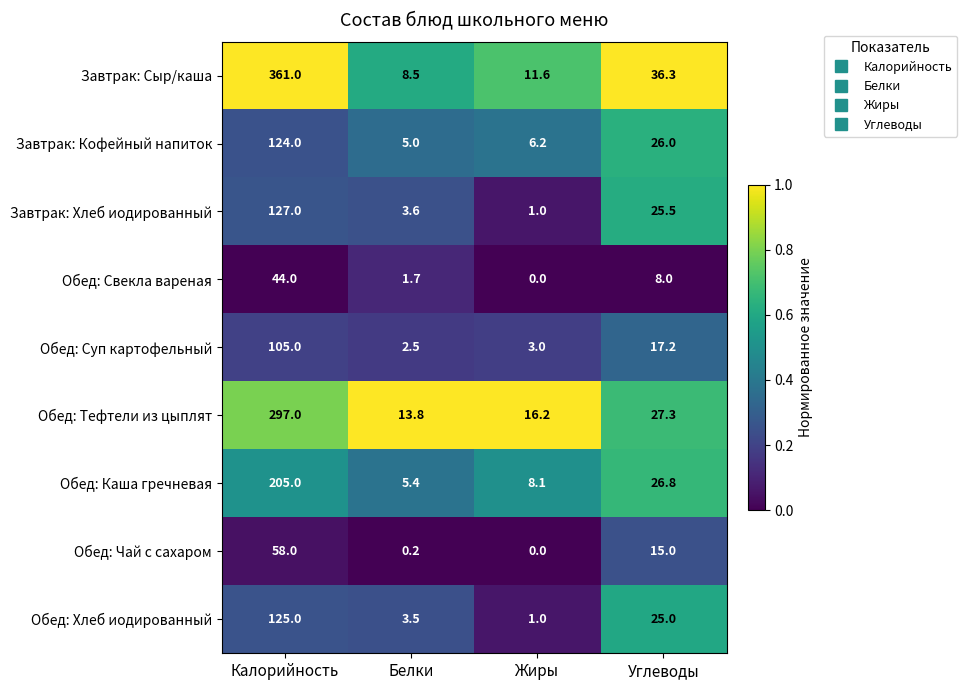

Which series changed the most between Жиры and Углеводы?

Завтрак: Сыр/каша